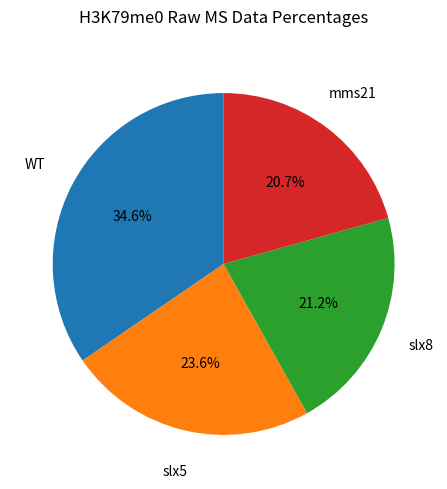

Is there any slice that represents more than half of the pie?

No